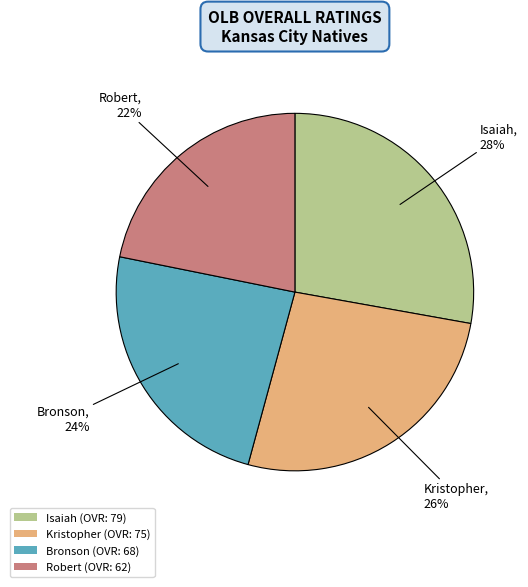

Which slice is the largest?

Isaiah